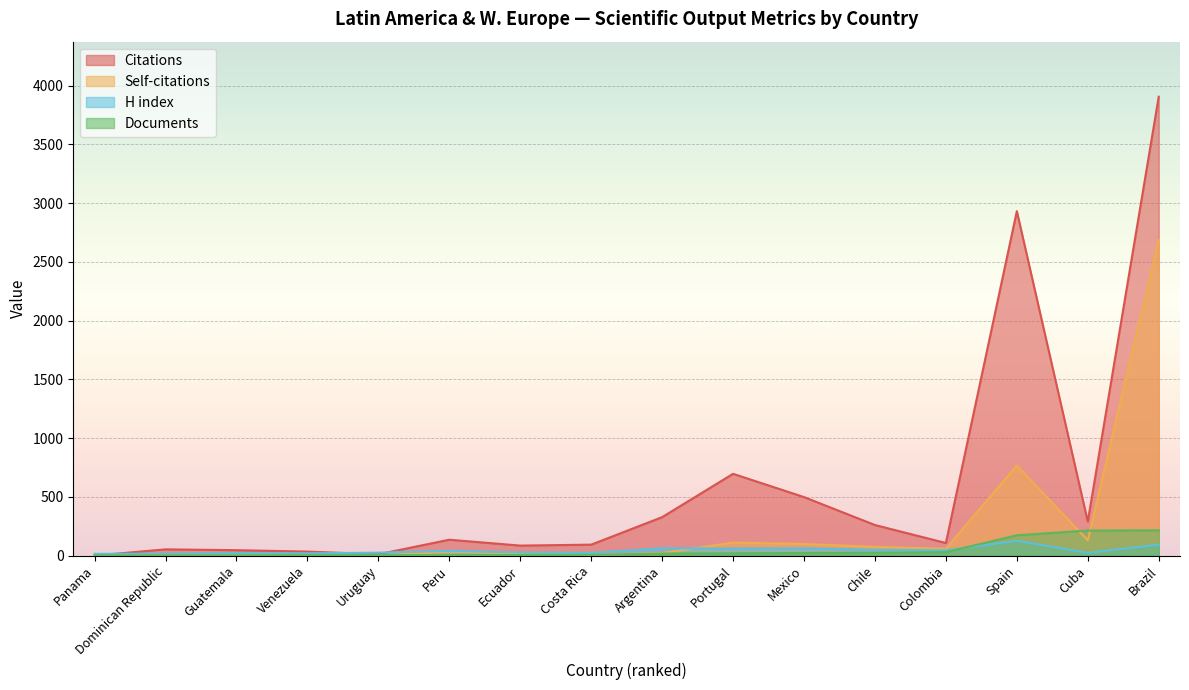

Where do Documents and H index first cross each other?

Colombia and Spain